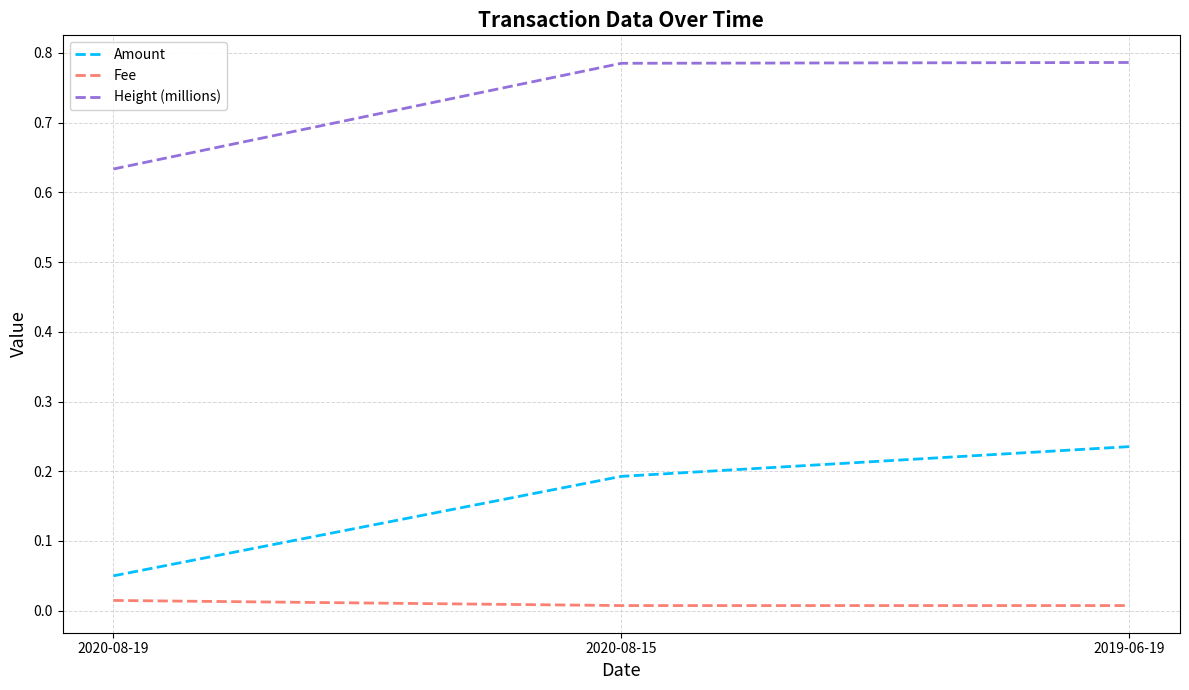

Between 2020-08-15 and 2019-06-19, which series saw the biggest shift?

Amount